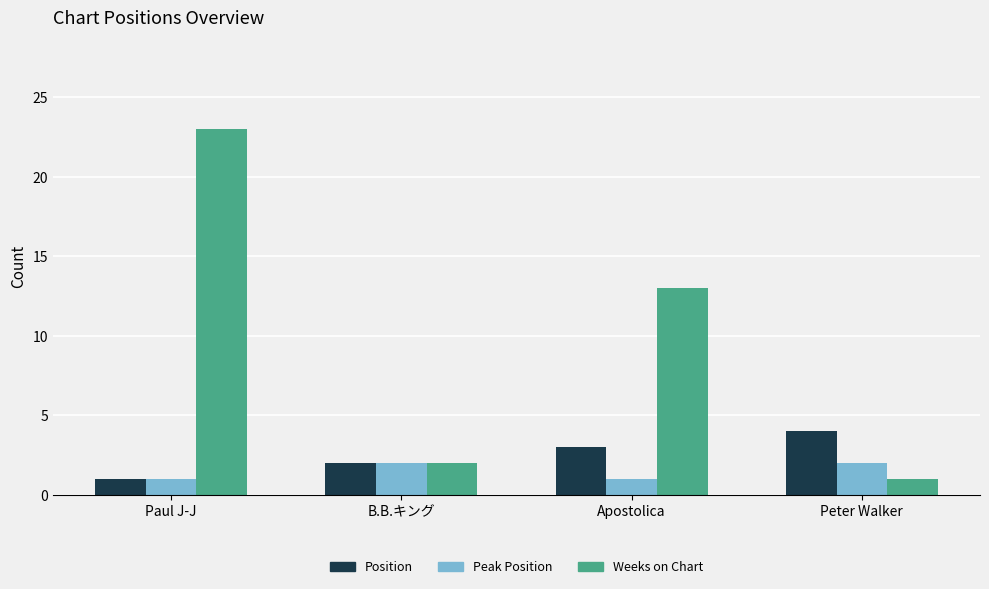

The Position series shows 3 at Peter Walker. True or false?

False